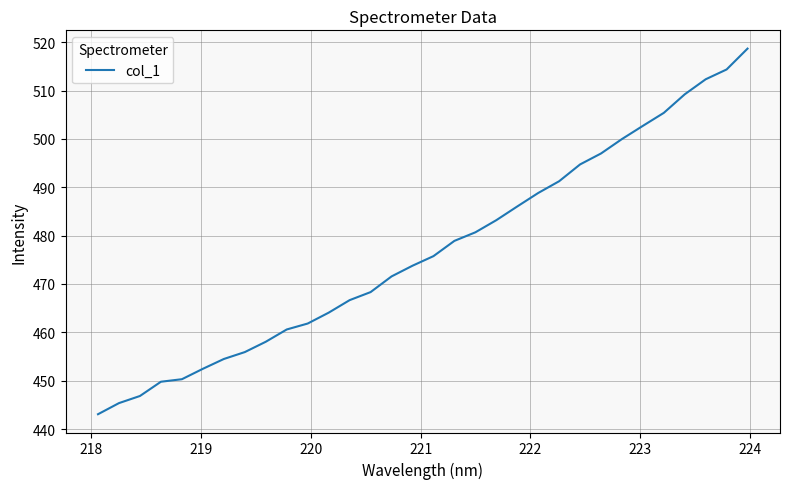

What is the difference between the maximum and minimum values?

75.6